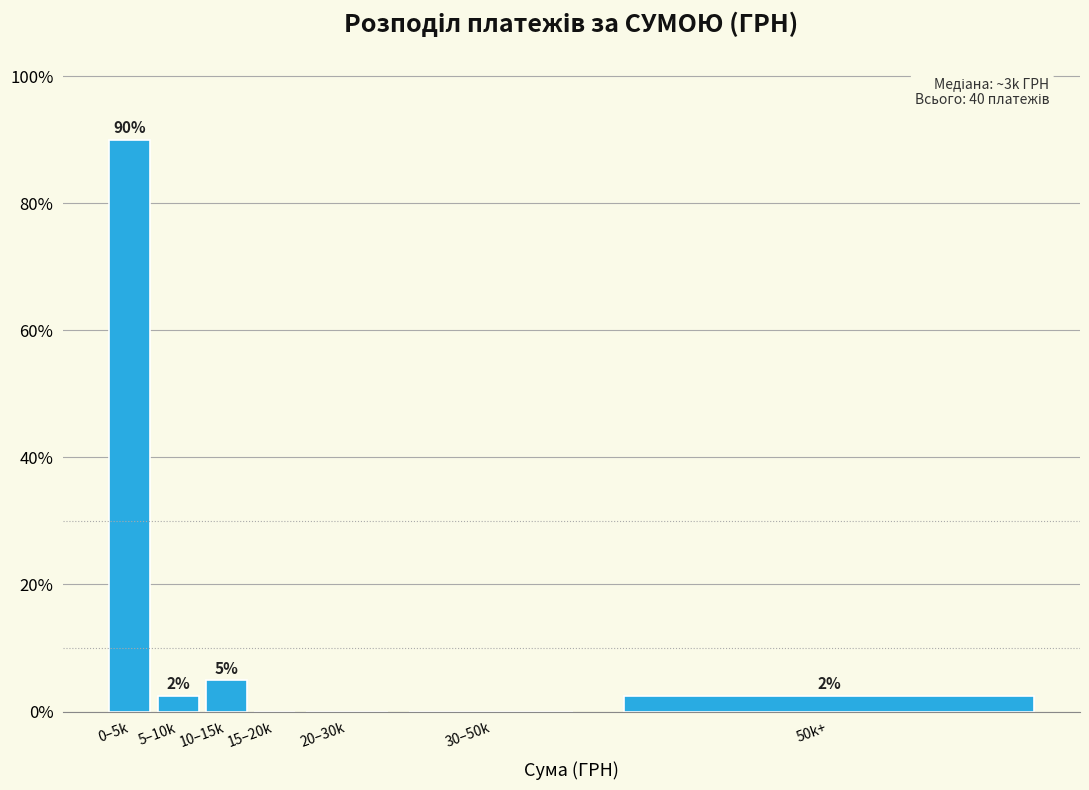

The value at 30–50k is 0.0. True or false?

True